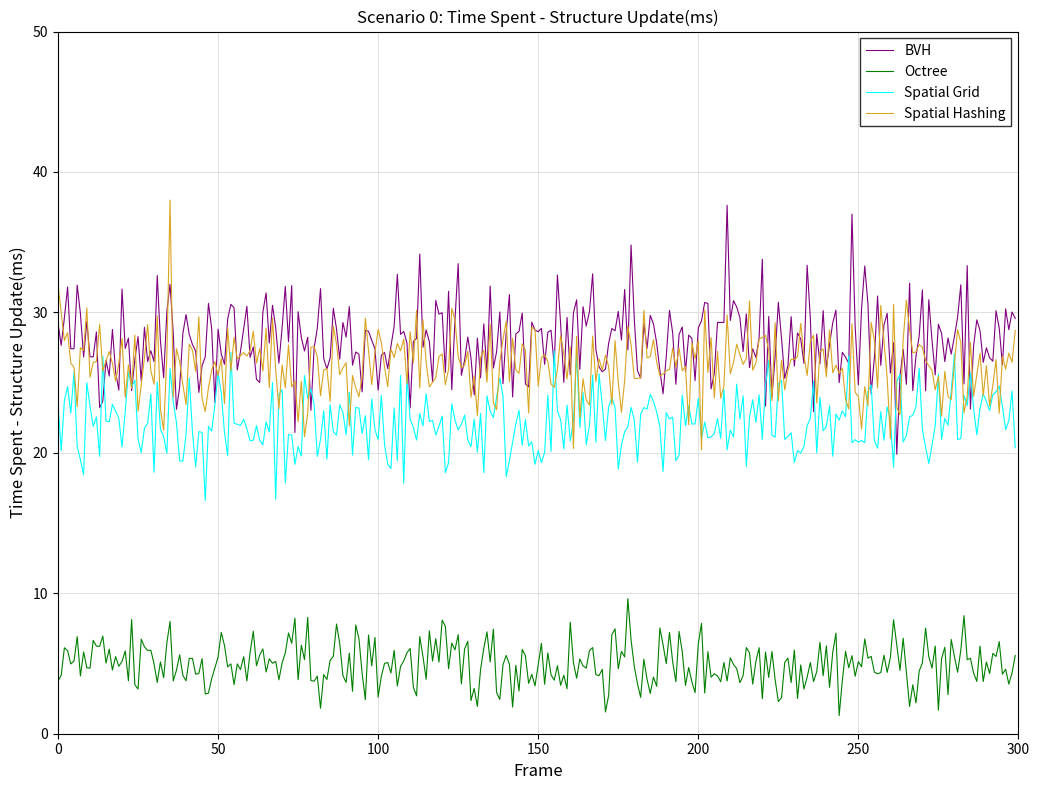

What is the lowest value of the Spatial Grid series?

16.6